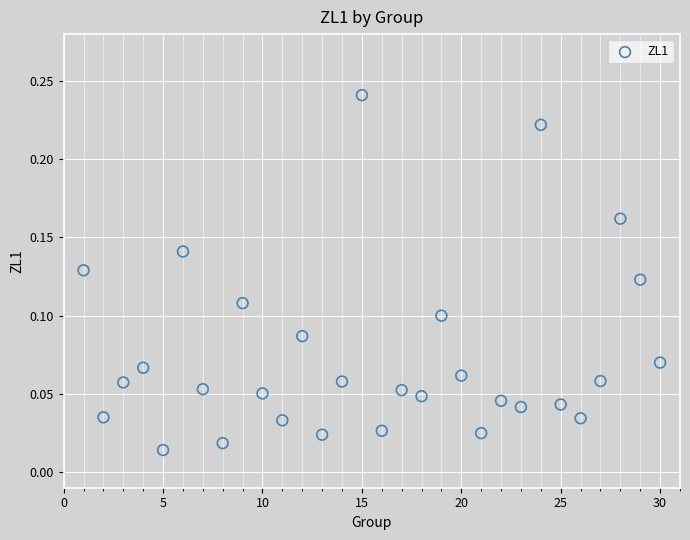

What is the range of X values (max minus min)?

29.0